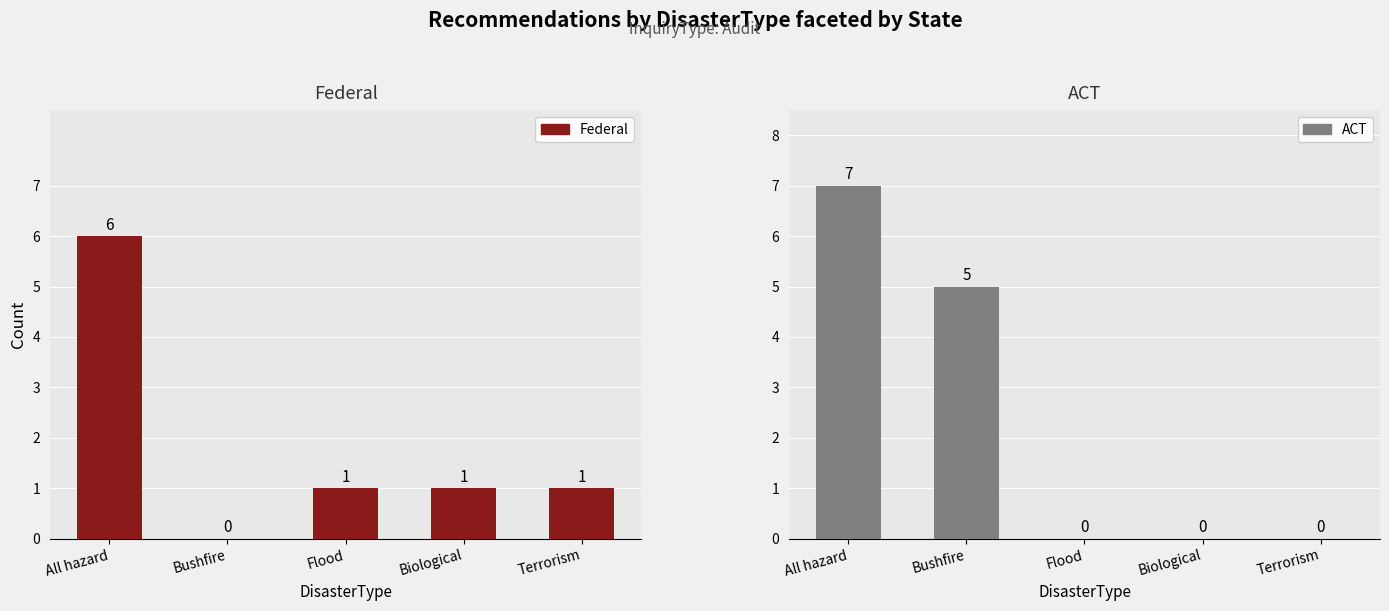

What is the difference between the Federal values at Bushfire and Biological?

1